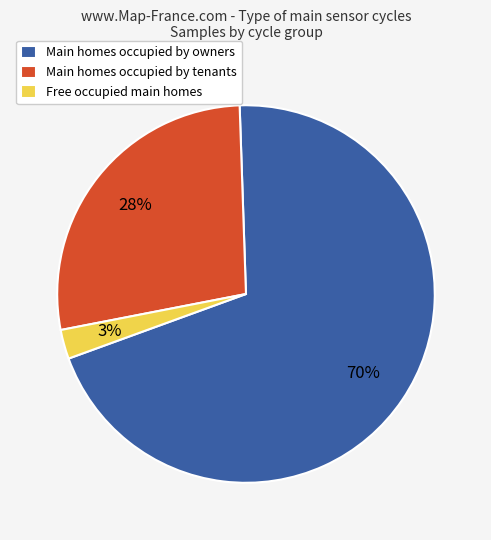

True or false: Main homes occupied by owners accounts for 70% of the total.

True